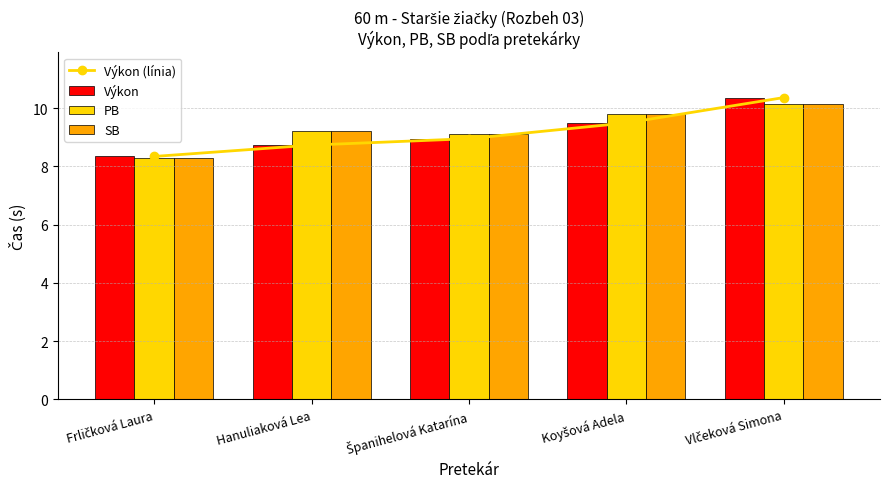

What is the label of the 2nd bar from the left?

Hanuliaková Lea